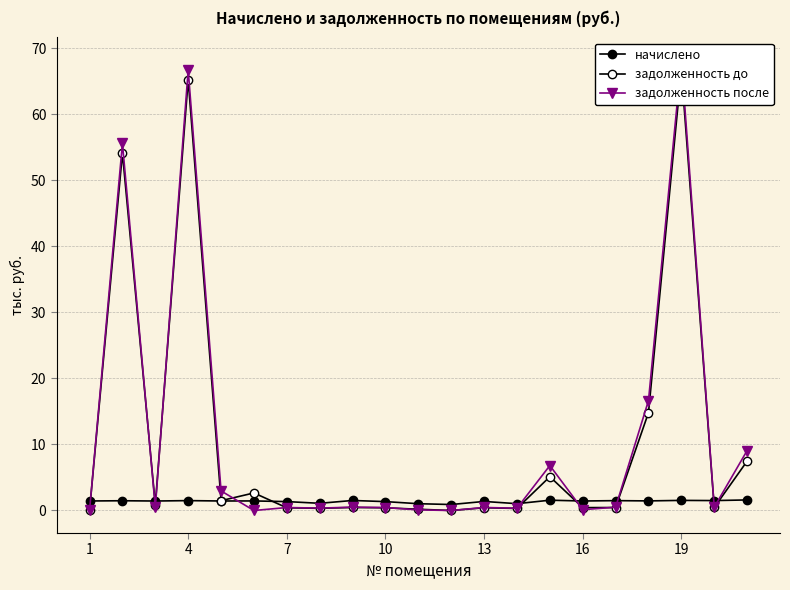

Rank the series by their maximum value, from highest to lowest.

задолженность после, задолженность до, начислено